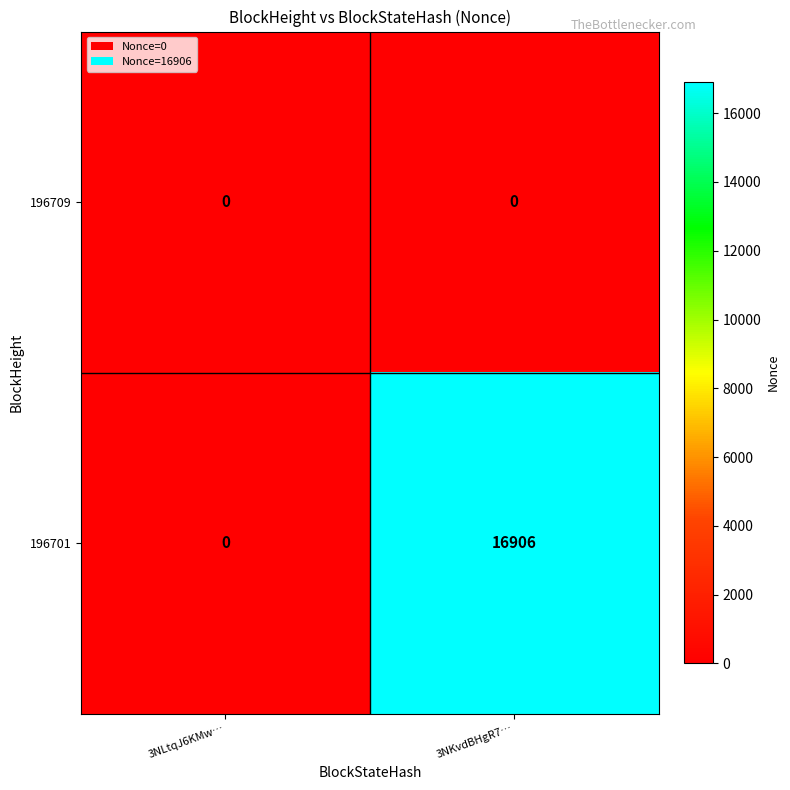

What is the maximum value for 196701?

16906